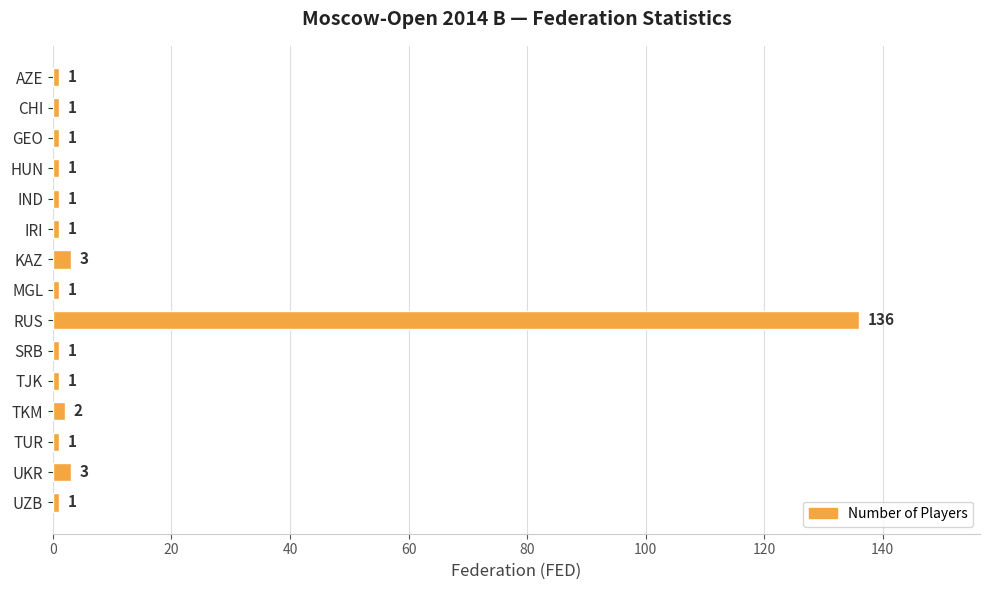

What is the difference between the maximum and minimum values?

135